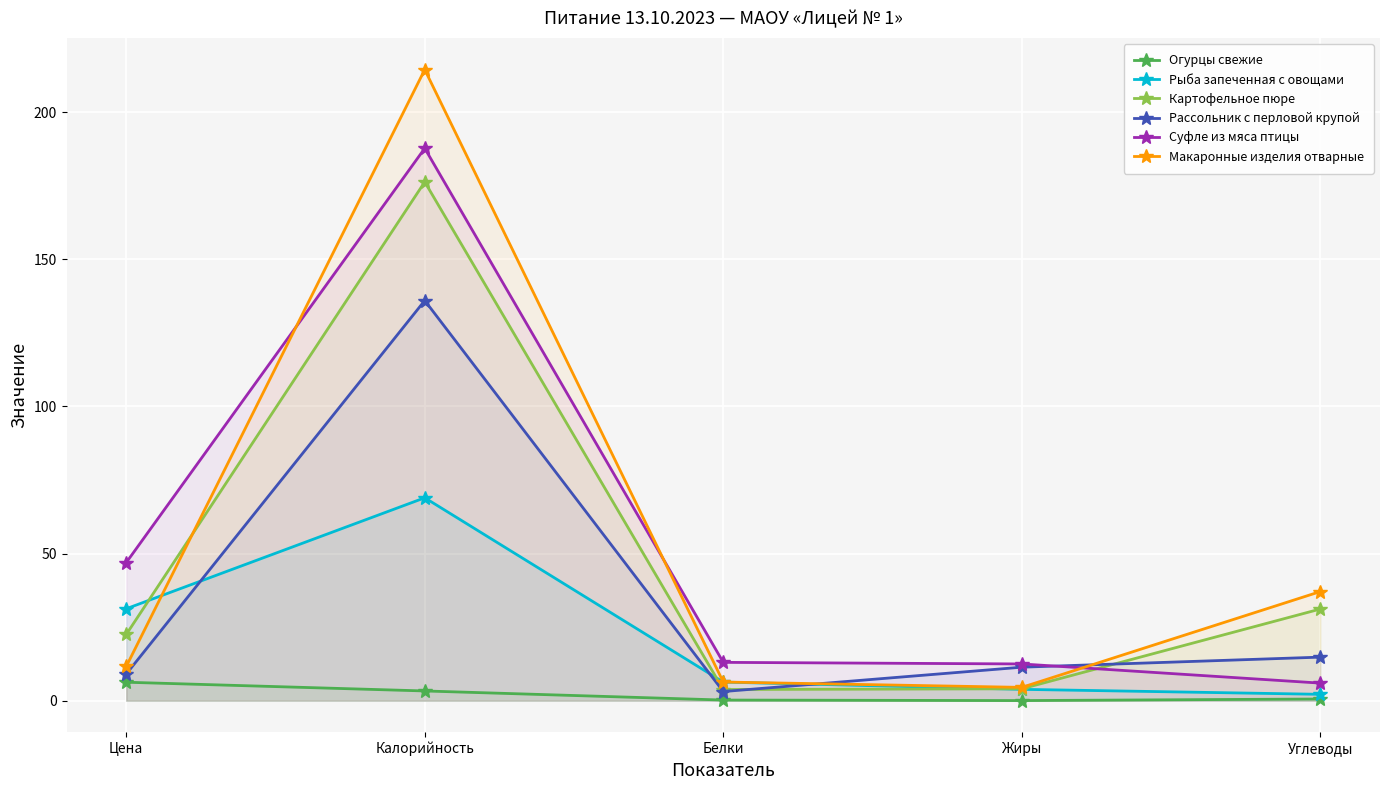

True or false: Рассольник с перловой крупой and Макаронные изделия отварные cross at least once.

True